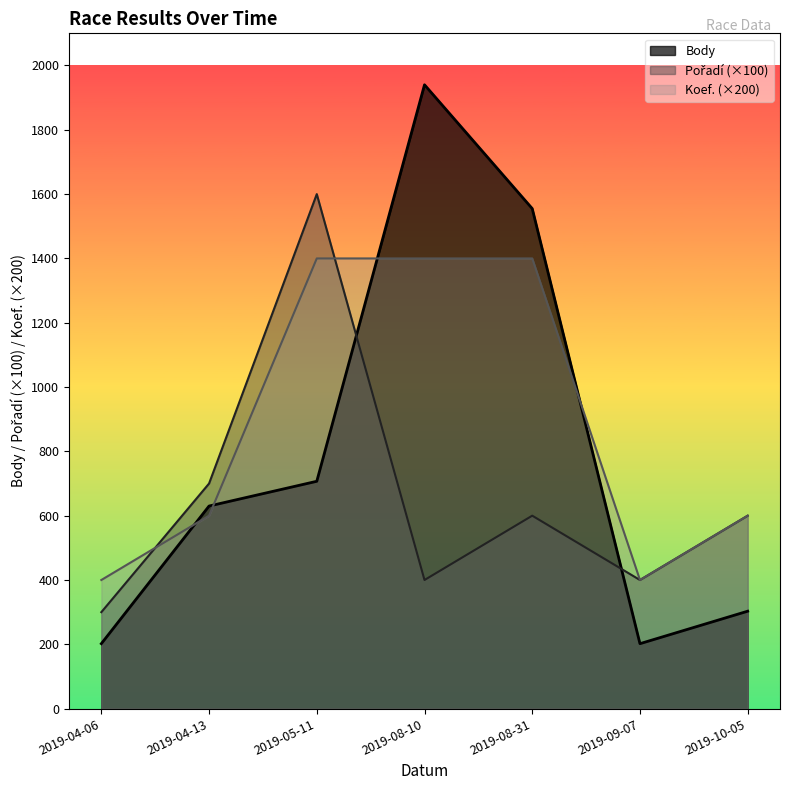

Which series has the largest total across all categories?

Koef. (×200)